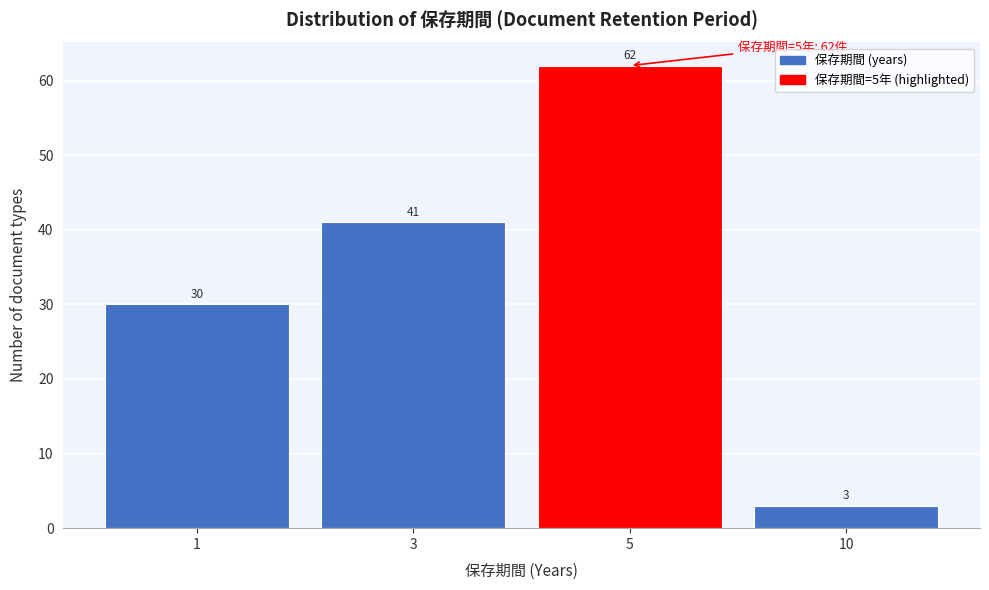

Reading right to left, transcribe all the data shown in this chart.

10=3	5=62	3=41	1=30